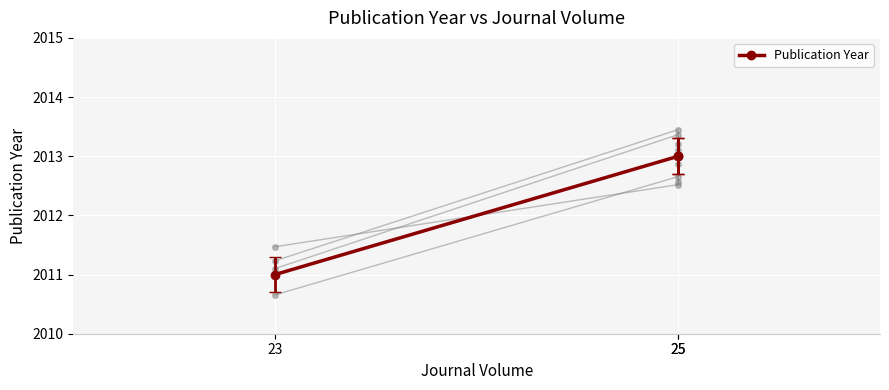

The value at 25 is 3072. True or false?

False